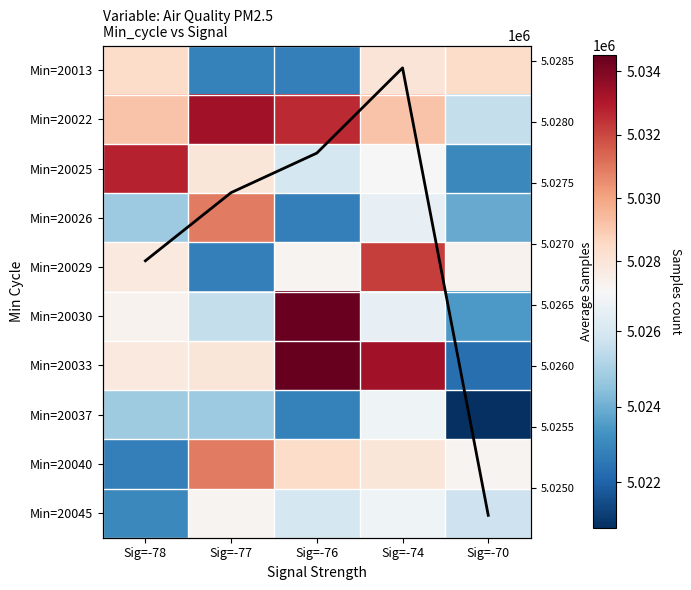

What is the average value of the Min=20013 series?

5026098.6